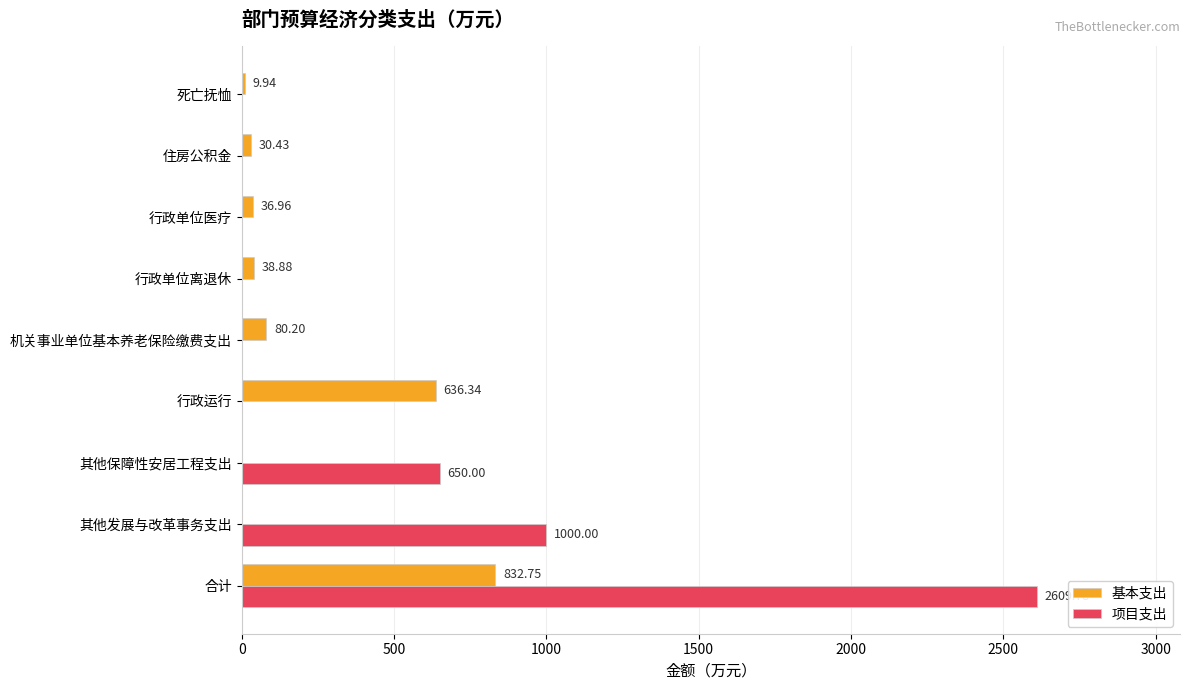

At which category is the sum across all series the highest?

合计